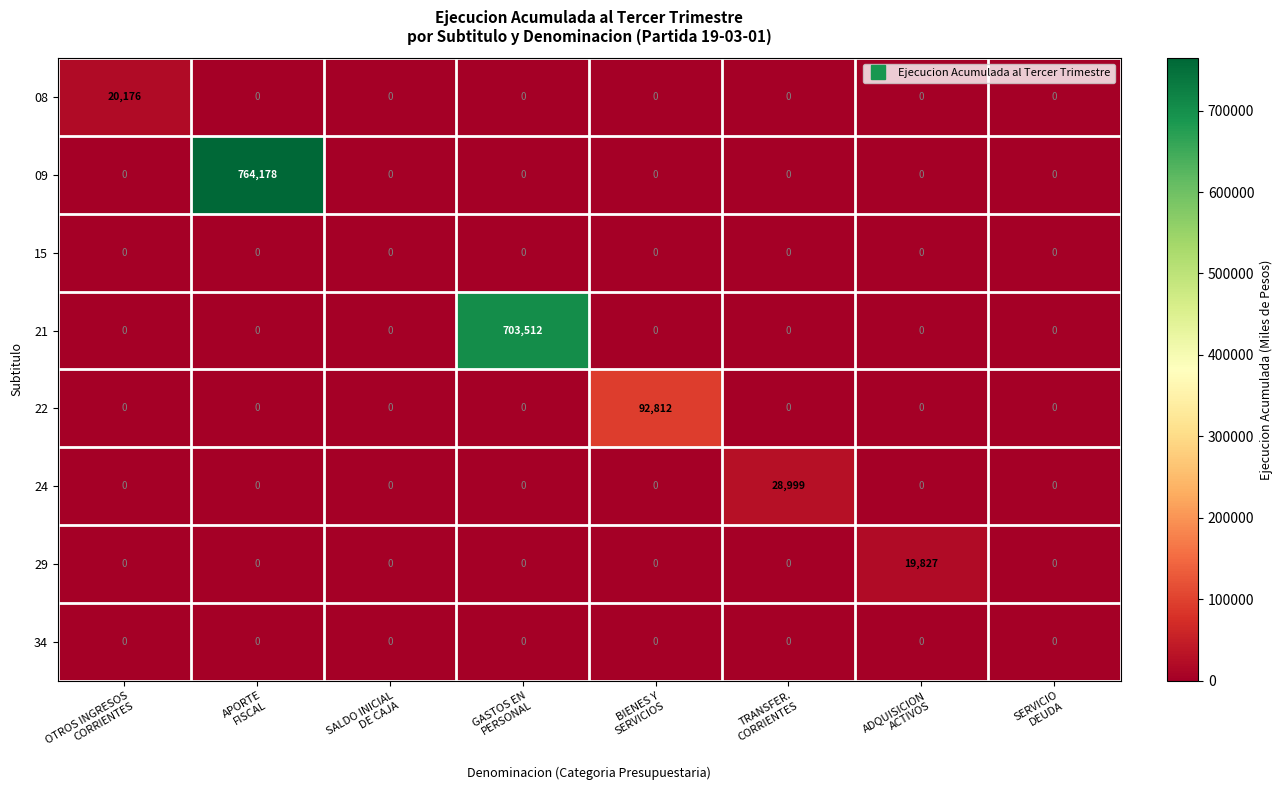

What is the difference between the maximum and minimum values in the 21 series?

703512